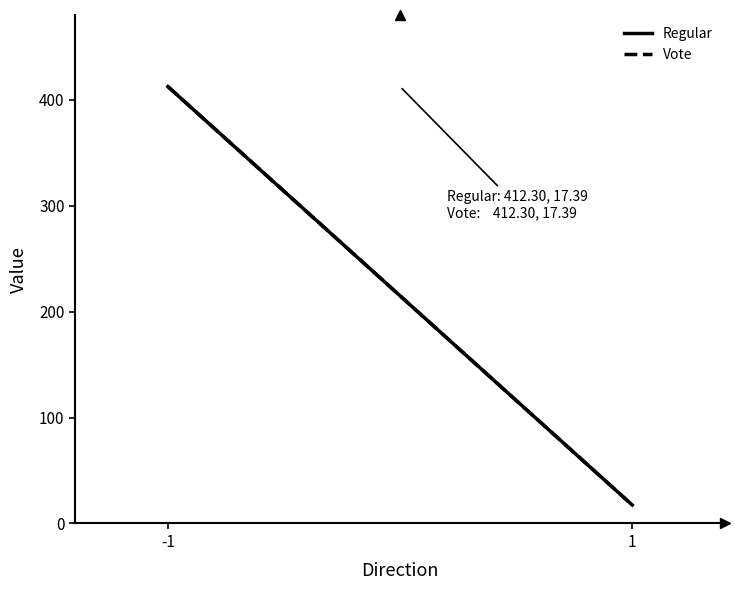

At which label does Regular first exceed 412?

-1